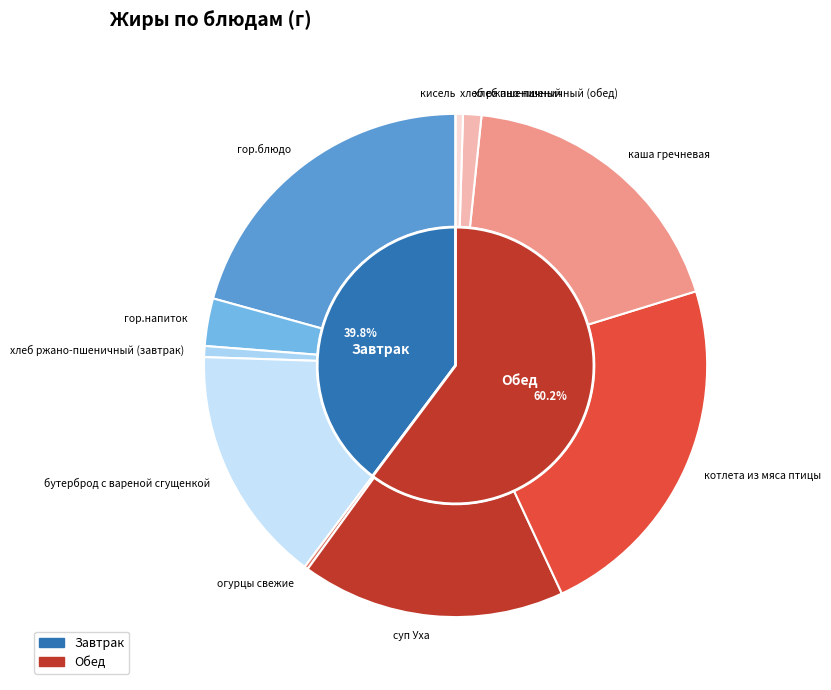

What percentage is the хлеб ржано-пшеничный (завтрак) slice, to the nearest percent?

1%